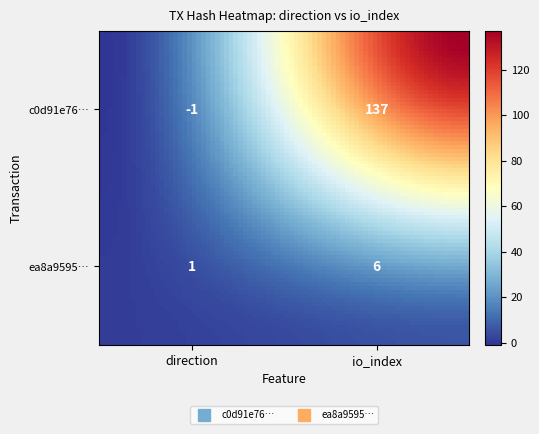

The ea8a9595aa4e9a74d48fbd36820a0d28f9a9508 series shows 4 at 1. True or false?

False